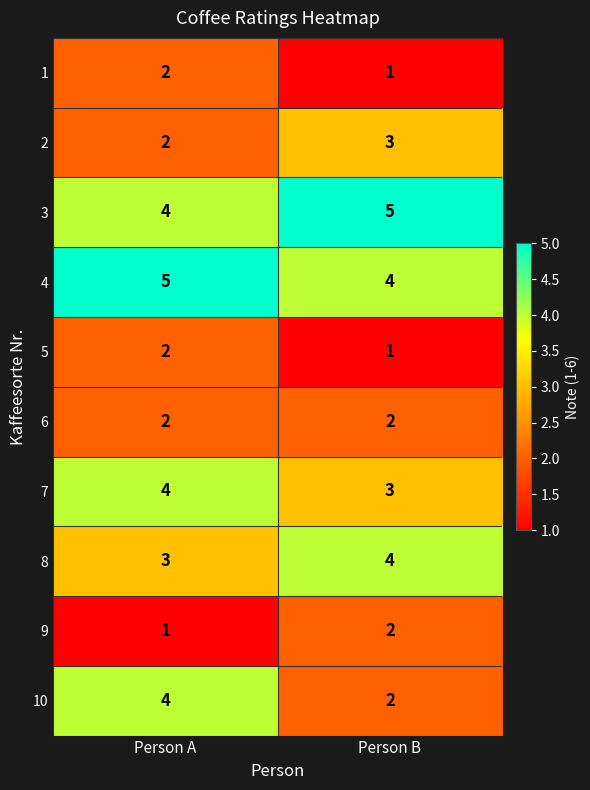

What is the maximum value shown in the chart?

5